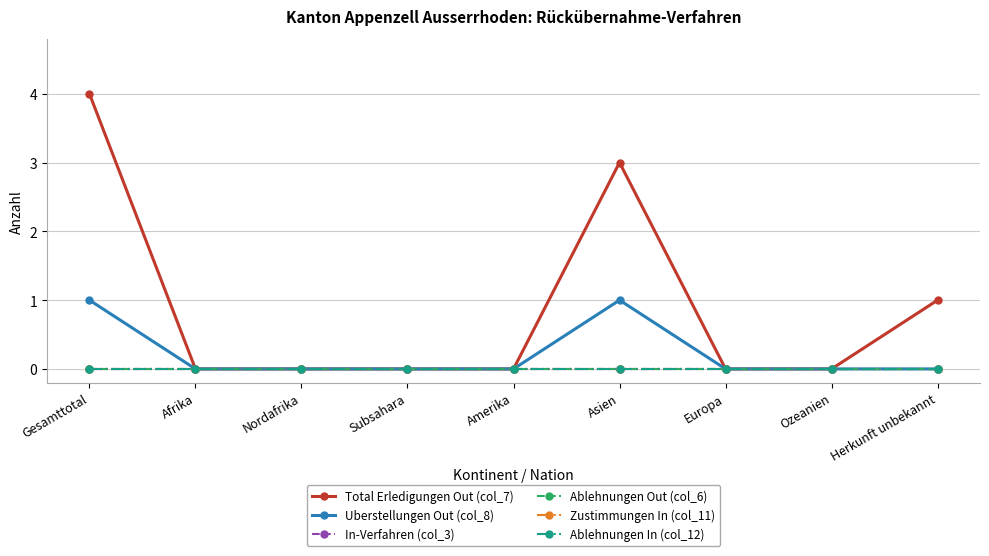

Between Herkunft unbekannt and Europa, which is larger?

Herkunft unbekannt